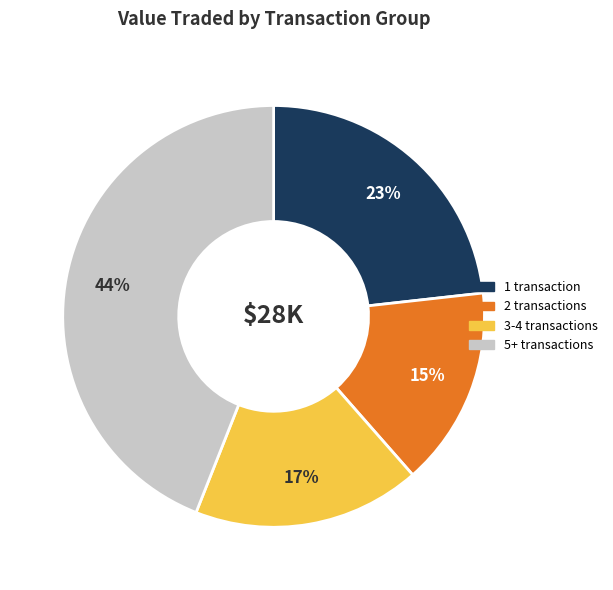

Is there any slice that represents more than half of the pie?

No